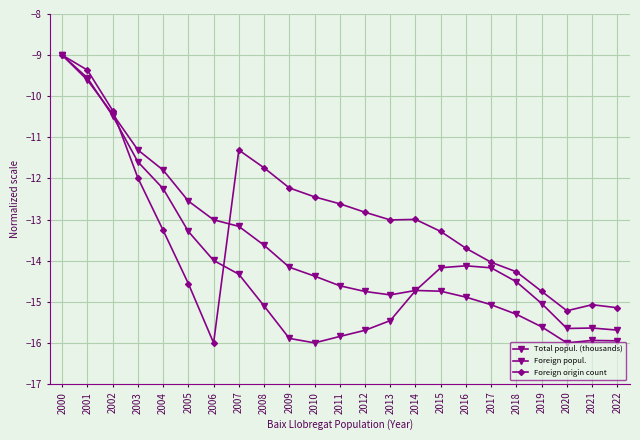

Does the chart have visible grid lines?

Yes